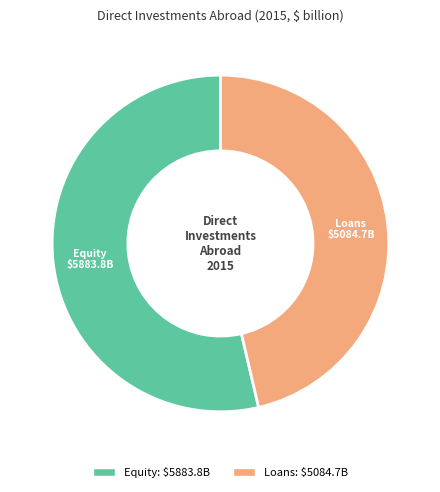

Which slice represents more than half of the pie?

Equity